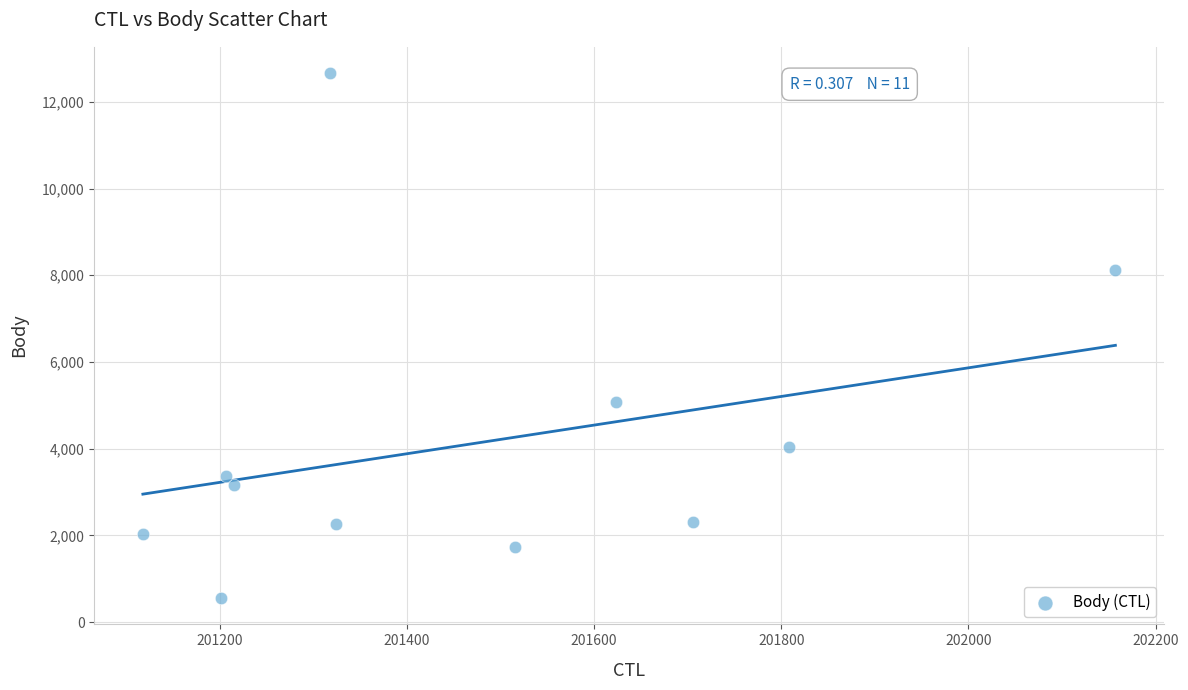

What is the average X value?

201472